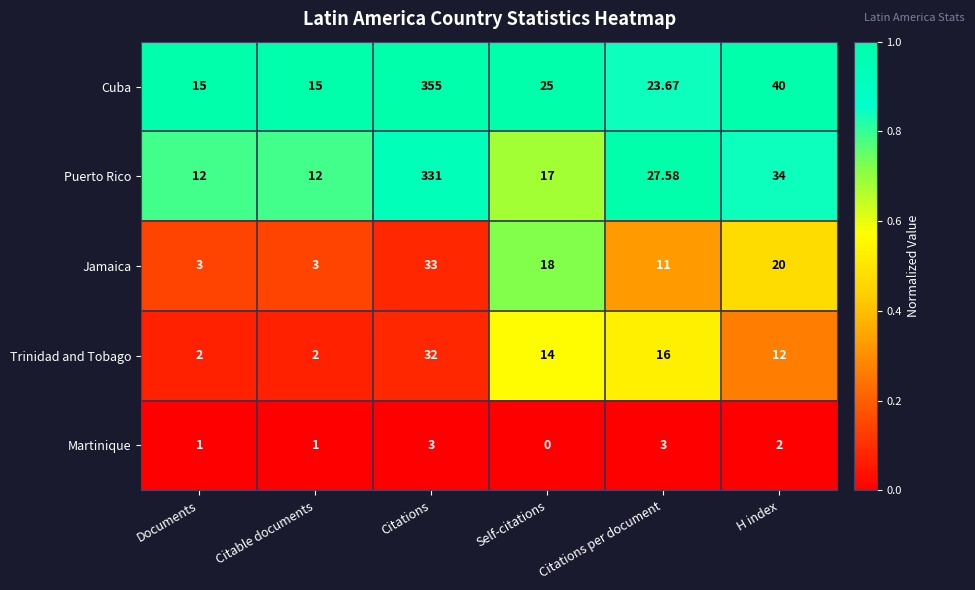

Which series has the largest range (max minus min)?

Cuba